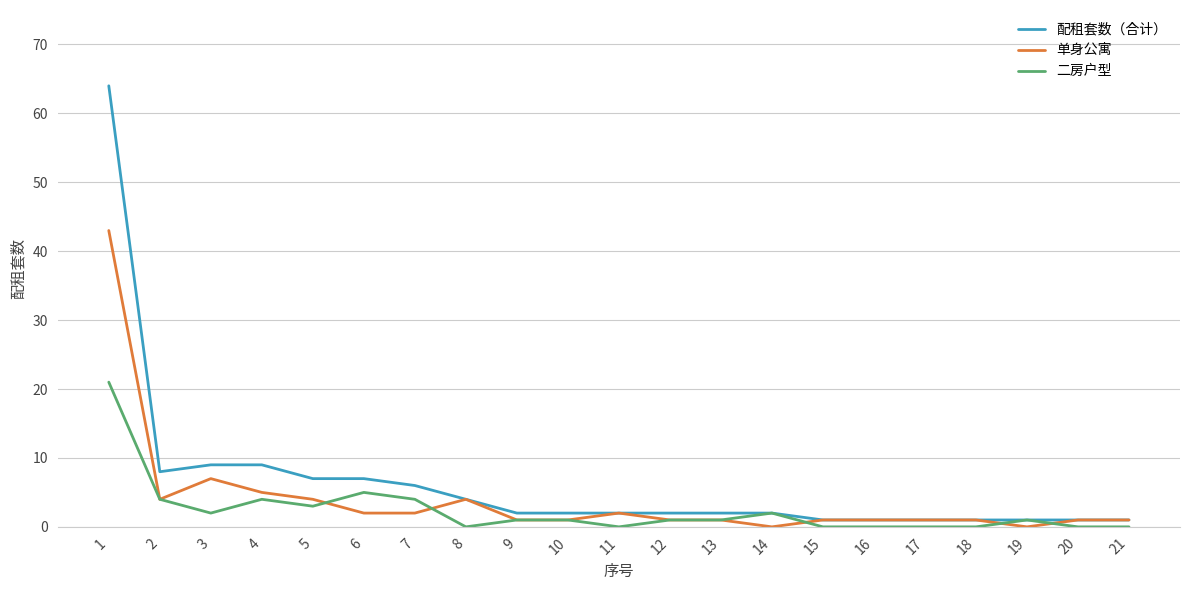

List the series in order of their peak value, highest first.

配租套数（合计）, 单身公寓, 二房户型